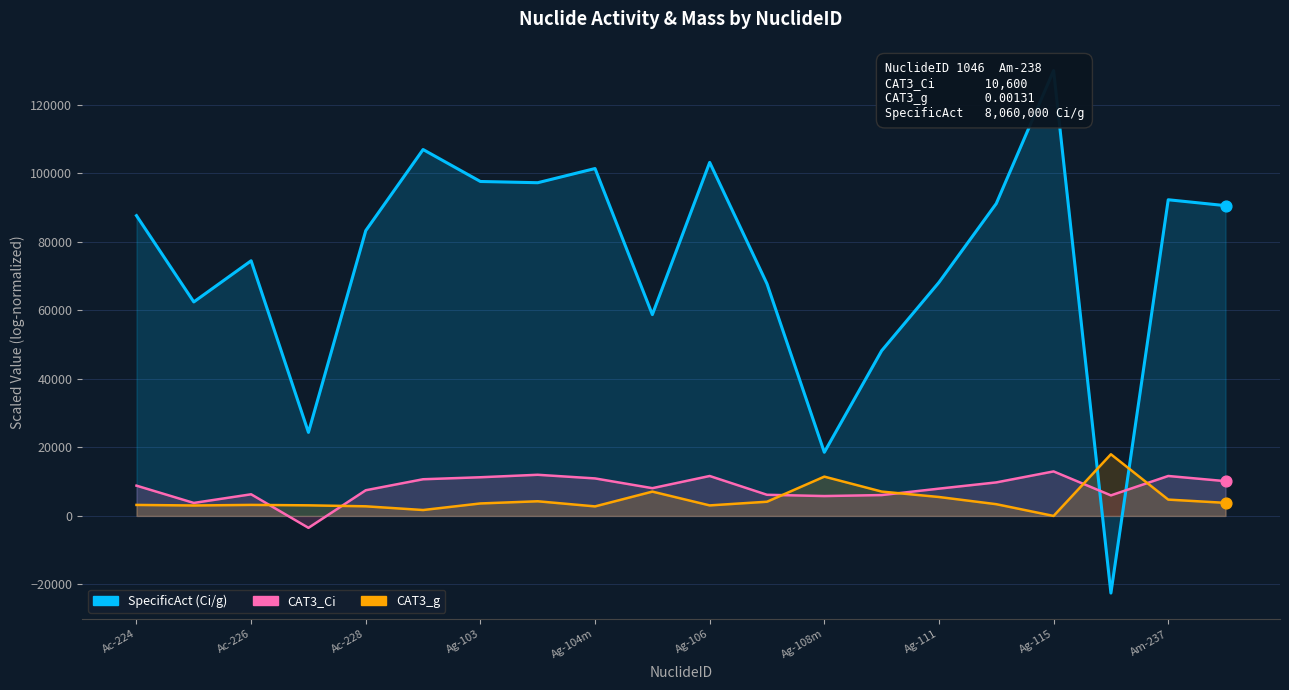

Which series reaches the minimum Y coordinate?

SpecificAct (Ci/g)